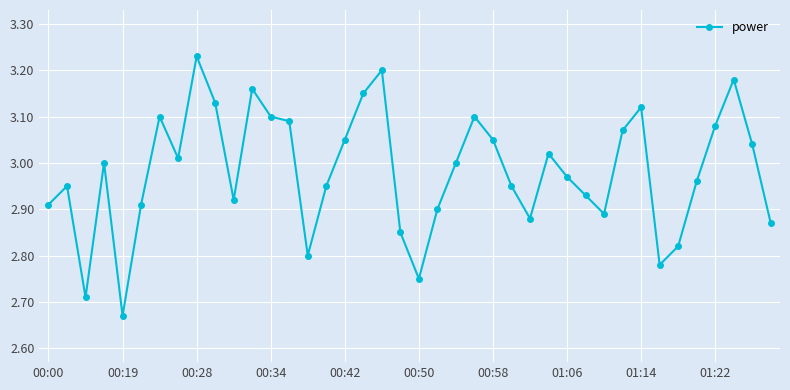

What is the difference between the maximum and minimum values?

0.6